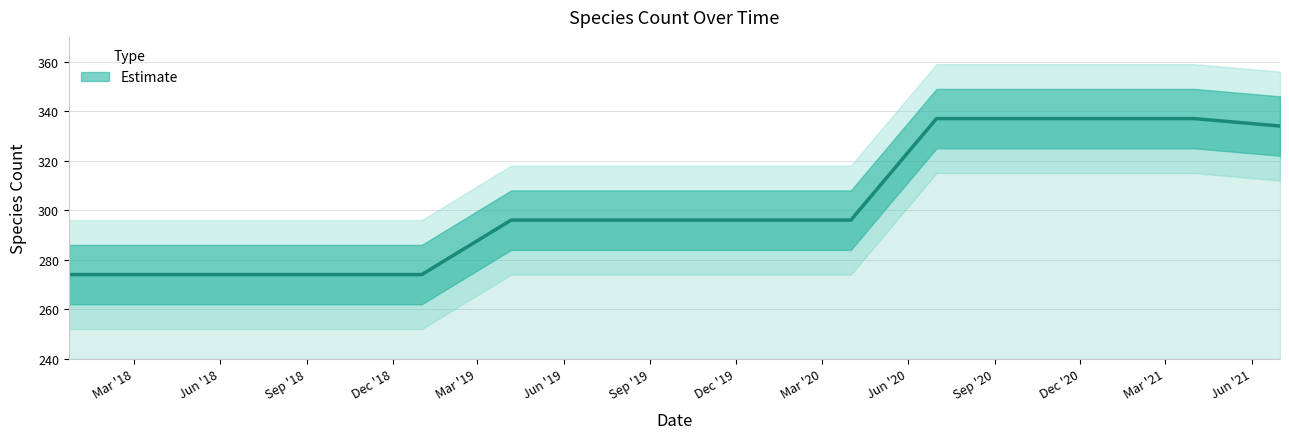

Reading left to right, what are all the values shown in this chart?

274	274	274	274	274	296	296	296	296	296	337	337	337	337	334